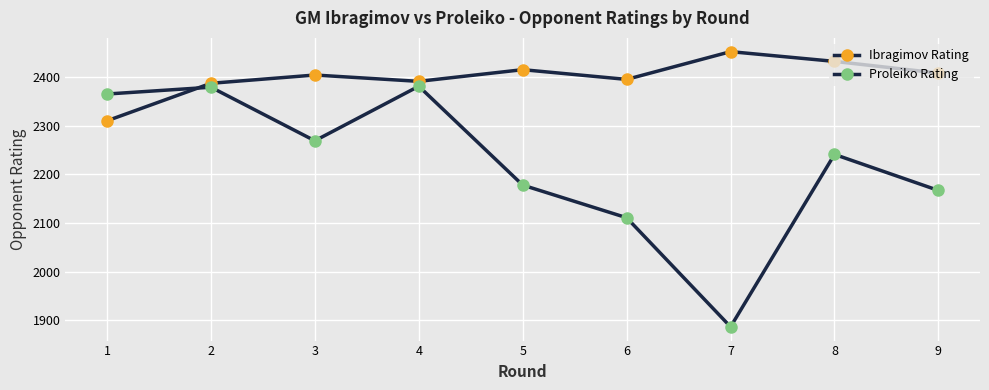

Where is Proleiko Rating nearest to the value 2134?

6